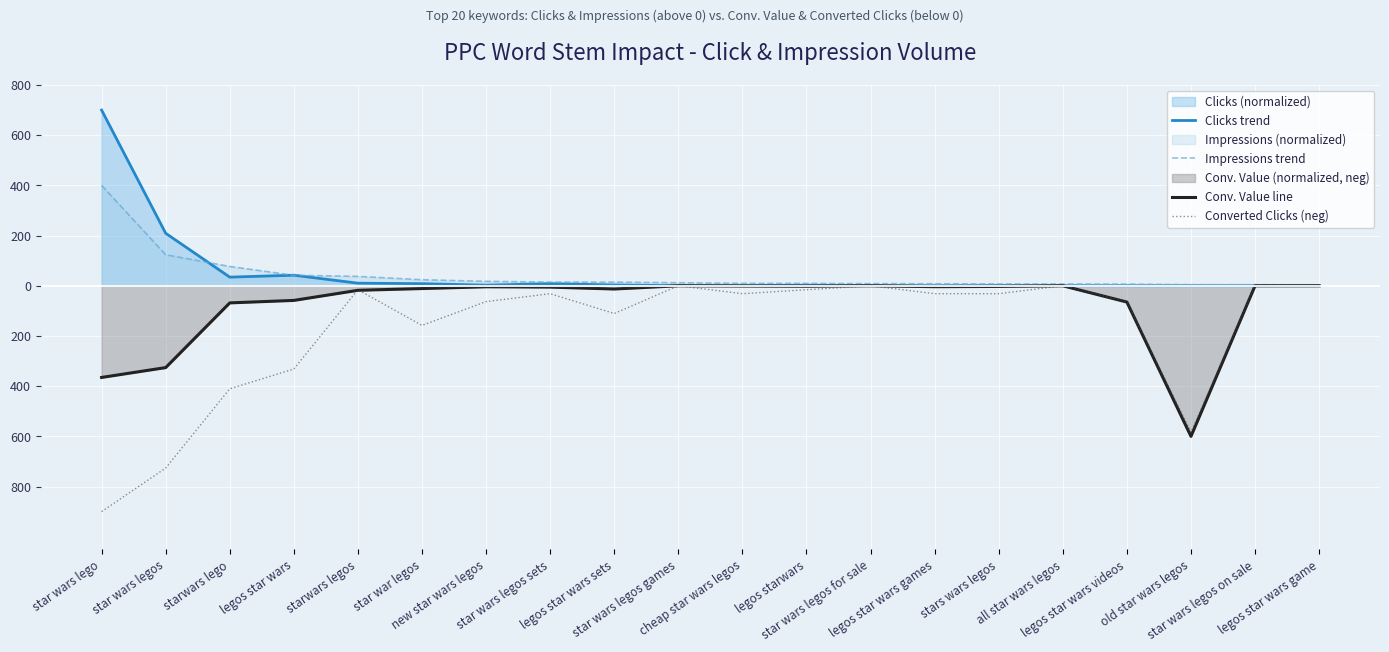

Reading left to right, extract all data points from this chart.

Clicks trend: 700.0	209.2	34.4	42.1	10.3	8.4	2.5	8.4	3.1	0.5	0.4	2.0	0.3	0.4	0.7	0.3	0.1	0.3	0.2	0.1
Impressions trend: 400.0	123.6	76.8	41.9	37.4	24.1	17.6	14.8	14.5	12.1	9.7	9.4	8.6	8.1	7.3	7.0	6.6	4.5	4.3	3.9
Conv. Value line: -365.3	-326.0	-68.2	-58.3	-18.1	-11.1	-4.0	-5.3	-12.9	-0.0	-0.9	-1.8	-0.0	-3.6	-2.7	-0.0	-64.9	-600.0	-0.0	-0.0
Converted Clicks (neg): -900.0	-726.3	-410.5	-331.6	-15.8	-157.9	-63.2	-31.6	-110.5	-0.0	-31.6	-15.8	-0.0	-31.6	-31.6	-0.0	-63.2	-584.2	-0.0	-0.0